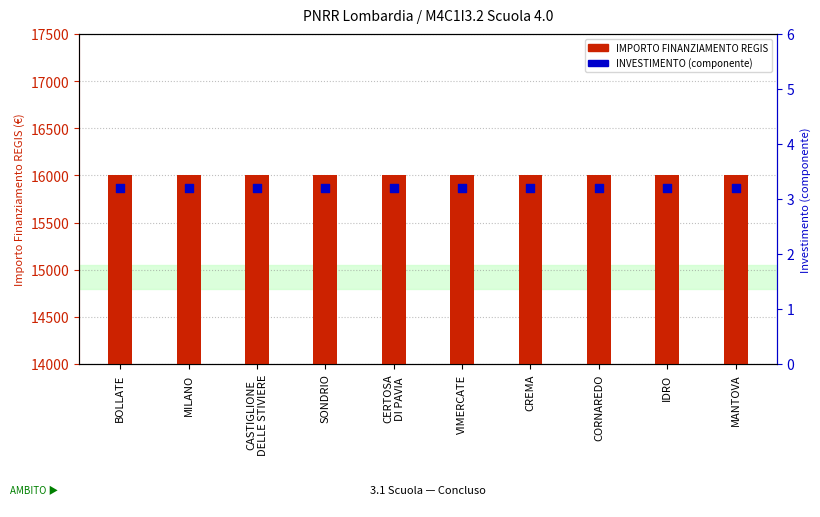

At how many categories does at least one series exceed 5880?

10